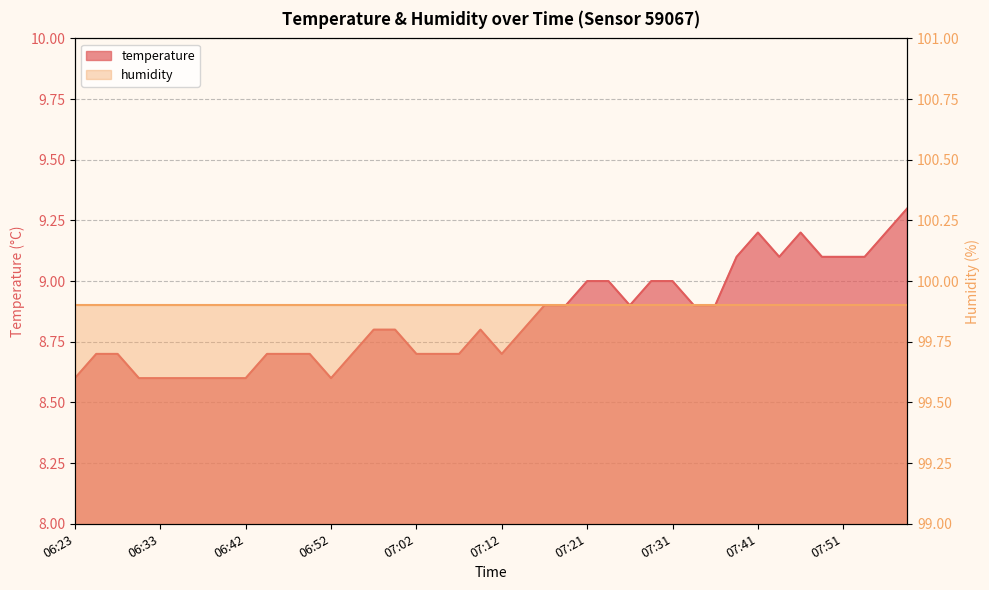

What is the difference between the second highest and minimum values?

0.6